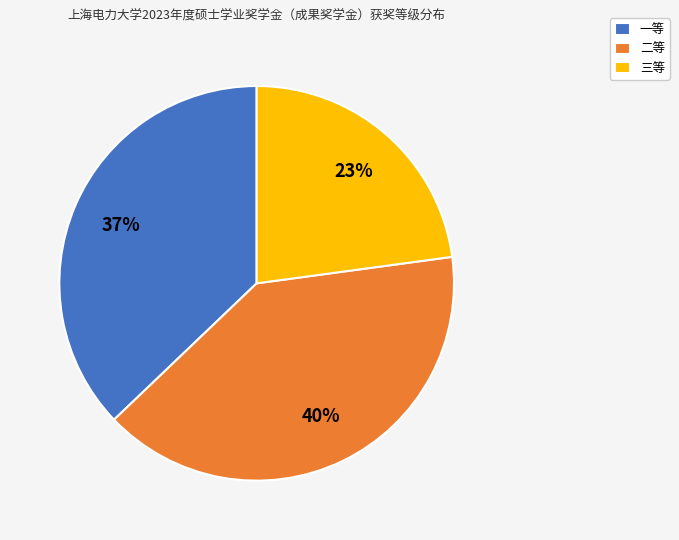

What percentage is the 二等 slice, to the nearest percent?

40%